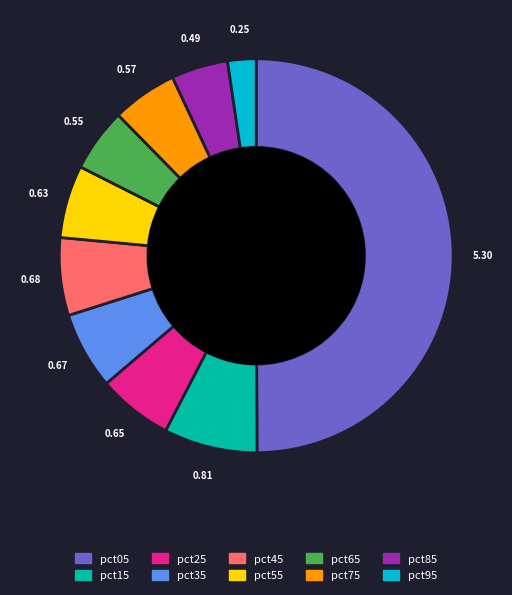

Do pct05 and pct75 together represent more than half of the pie?

Yes